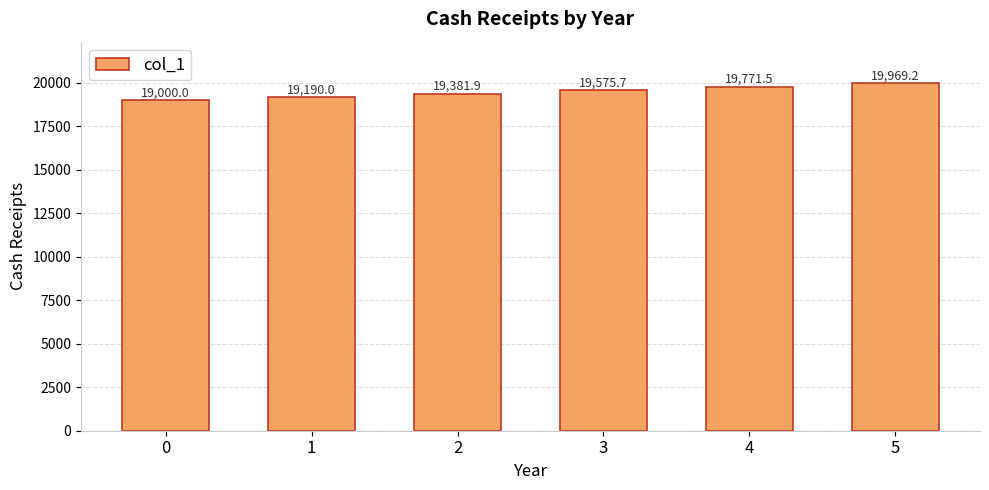

How many values are below 19575?

3